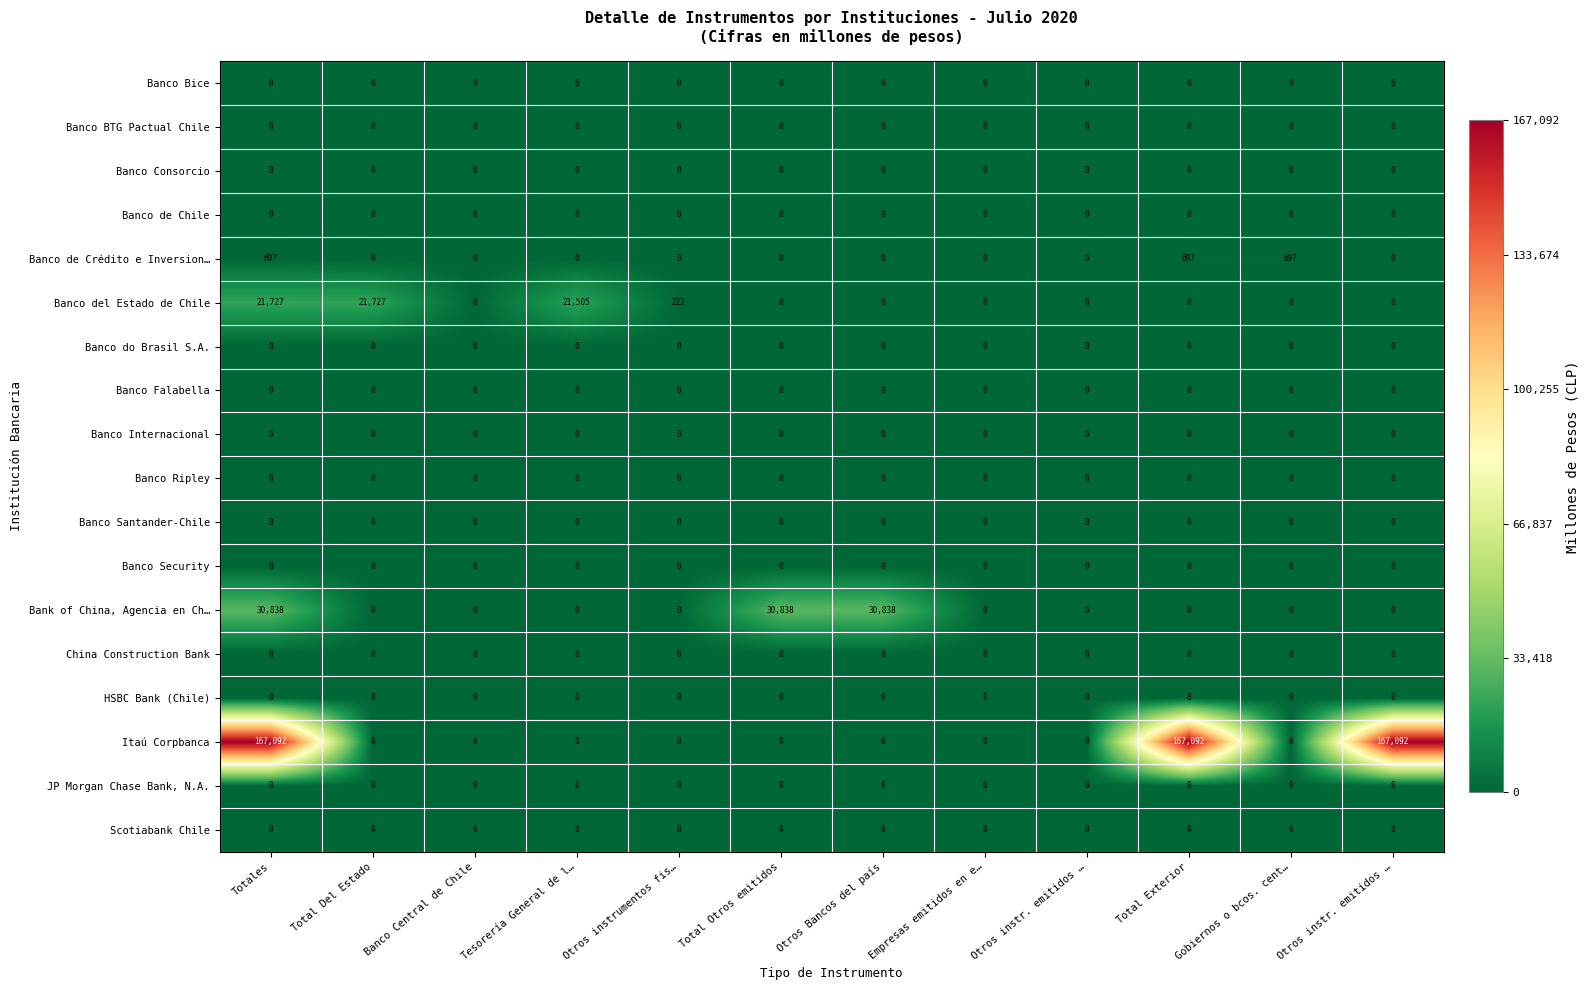

How many series are shown in this chart?

18